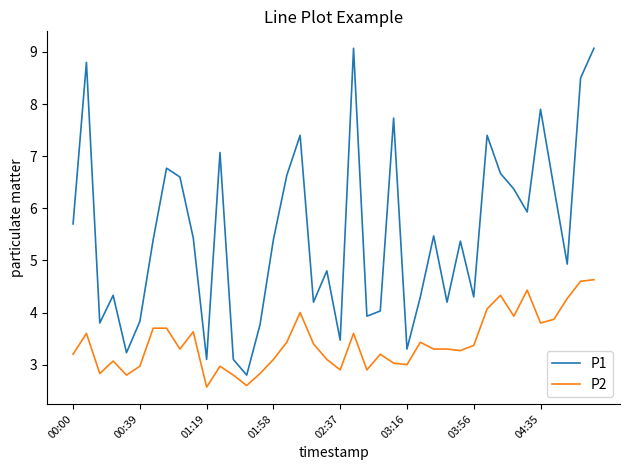

What is the minimum value shown in the chart?

2.6